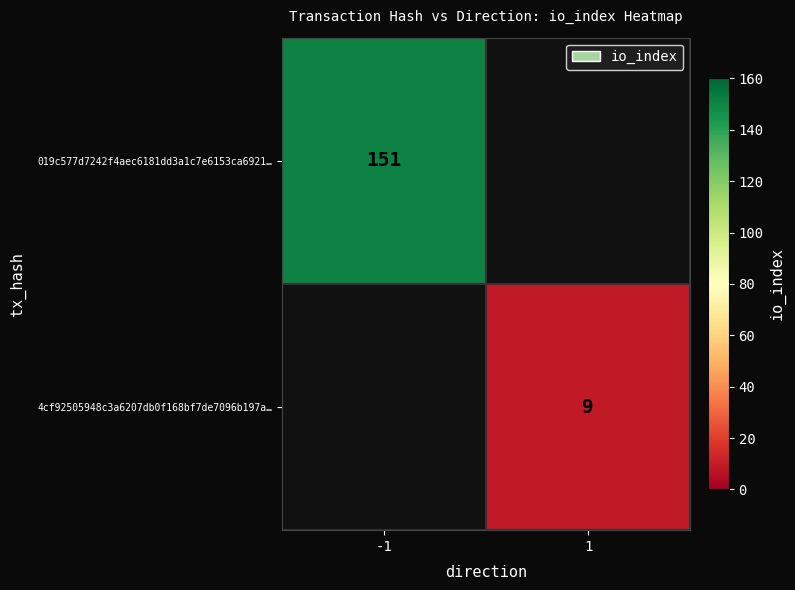

The 4cf92505948c3a6207db0f168bf7de7096b197a… series shows 15.1 at 1. True or false?

False